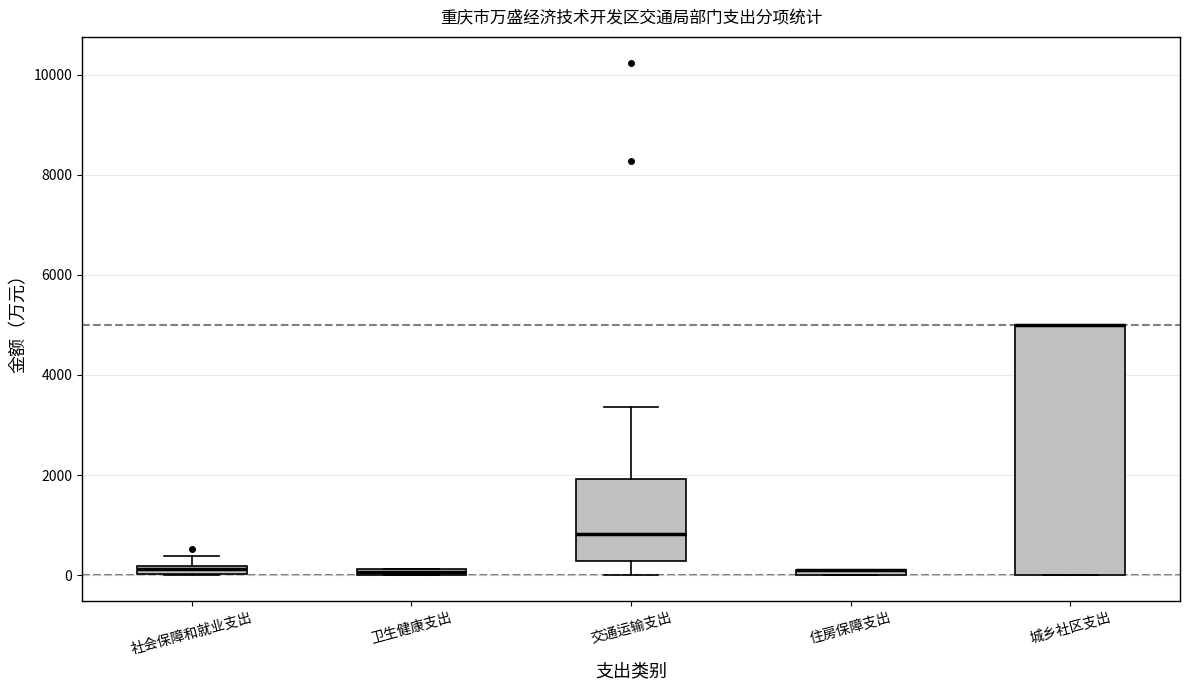

Comparing the boxes themselves (not the whiskers), which one is the tallest?

城乡社区支出